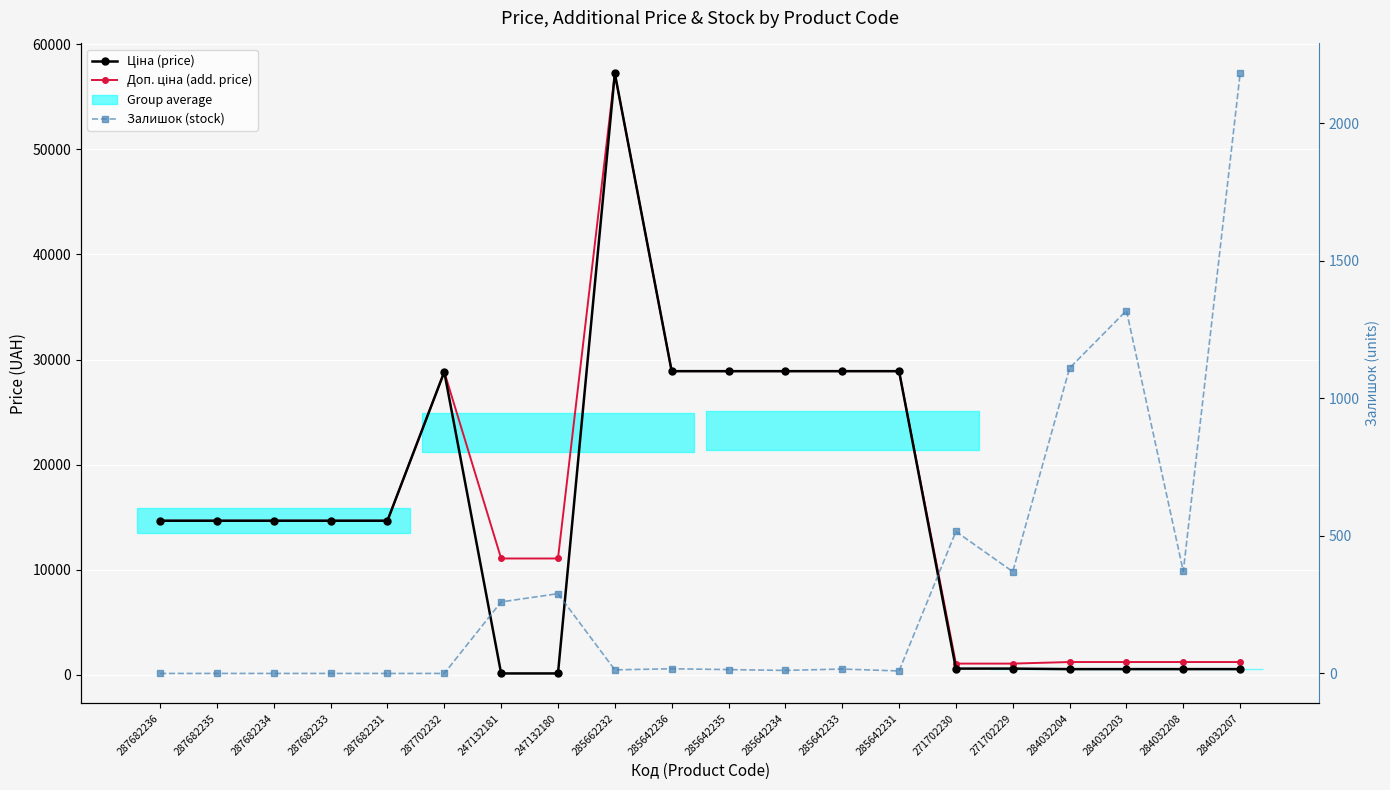

Which series has the largest range (max minus min)?

Ціна (price)